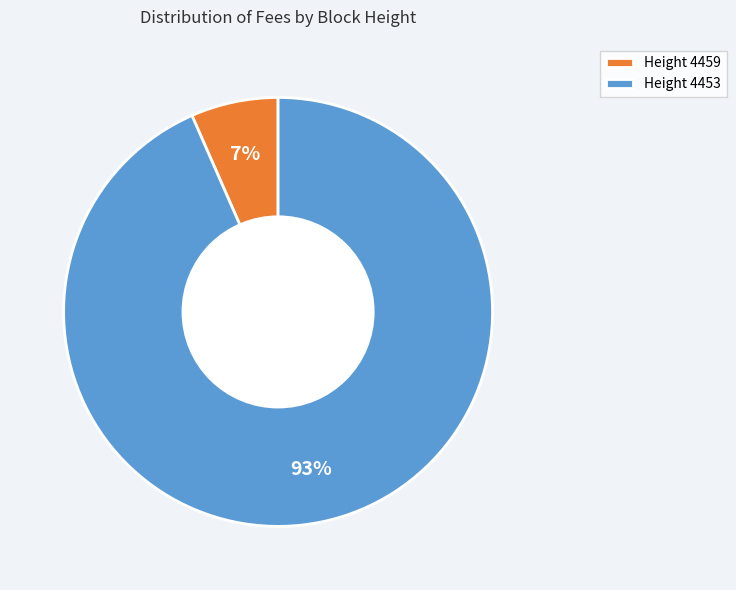

The Height 4459 slice represents 7% of the pie. True or false?

True